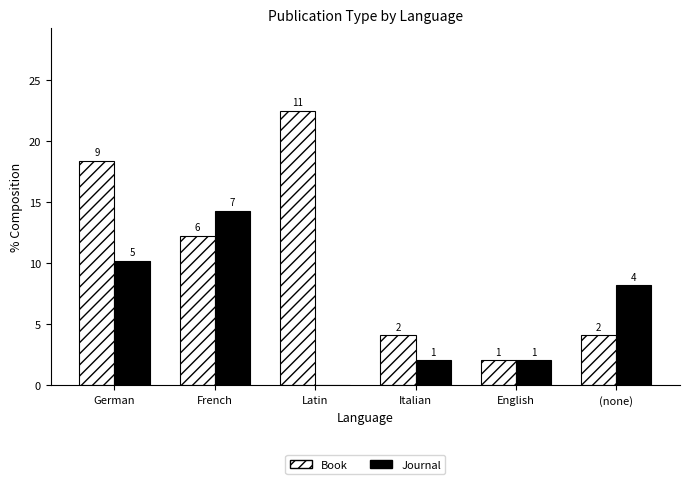

Which series has the widest spread of values?

Book